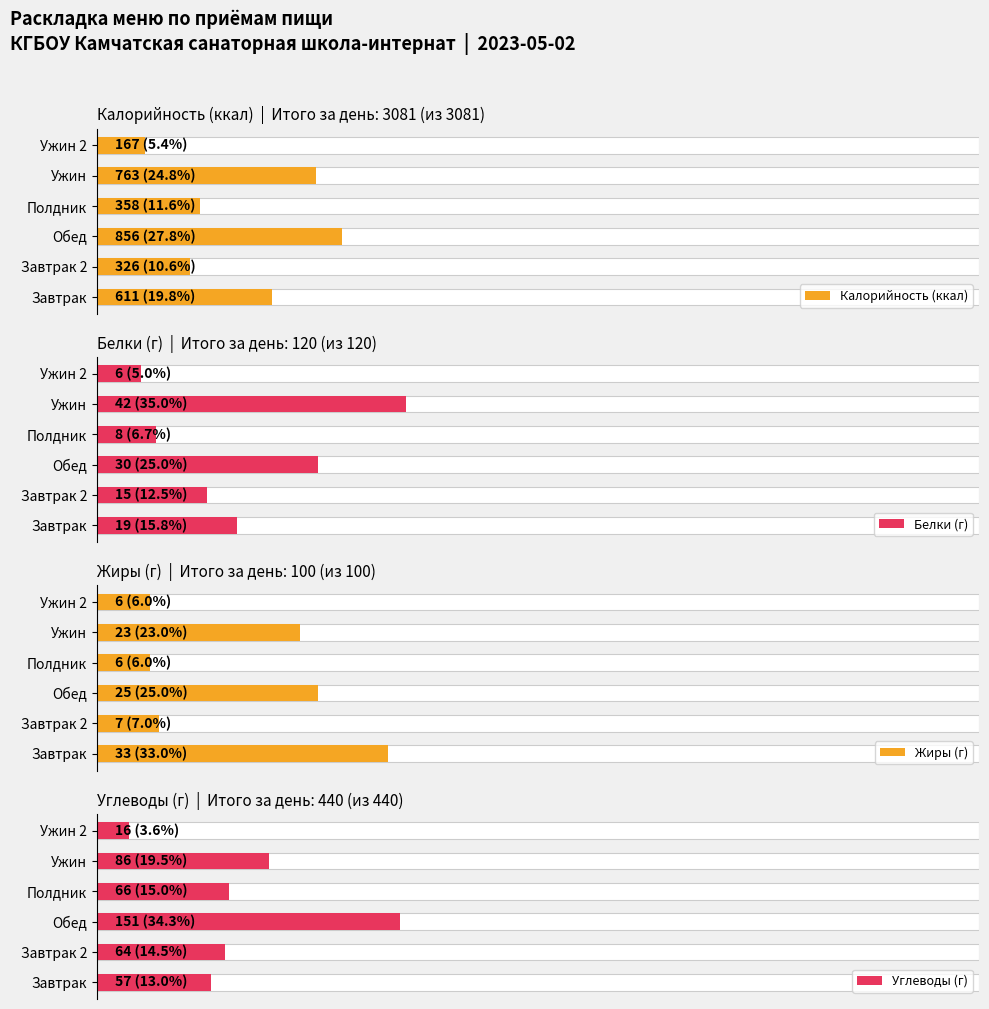

Which series has the largest total across all categories?

Калорийность (ккал)